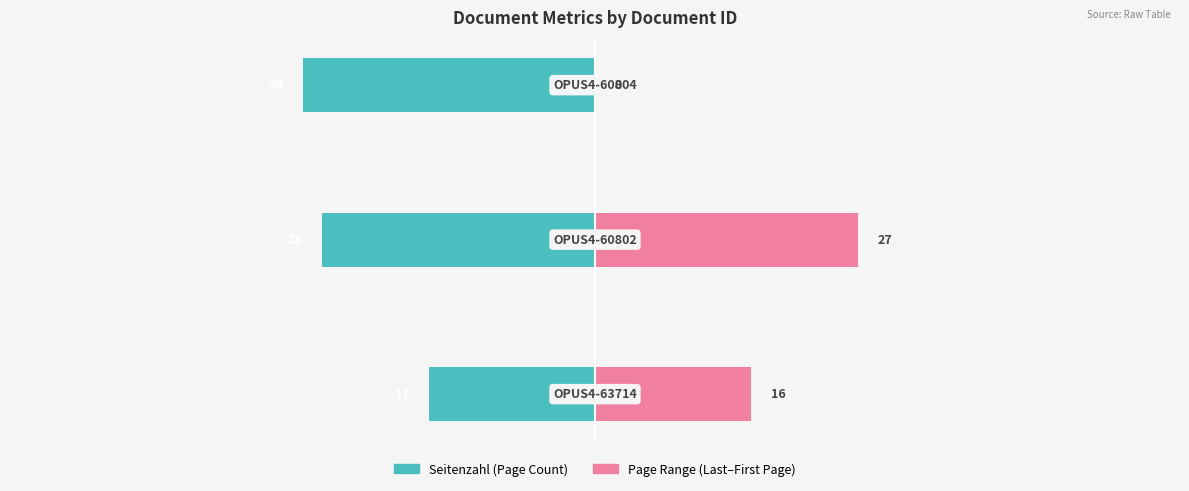

Reading left to right, extract all data points from this chart.

Seitenzahl: 0=-17	1=-28	2=-30
Page Range (Erste–Letzte): 0=16	1=27	2=0